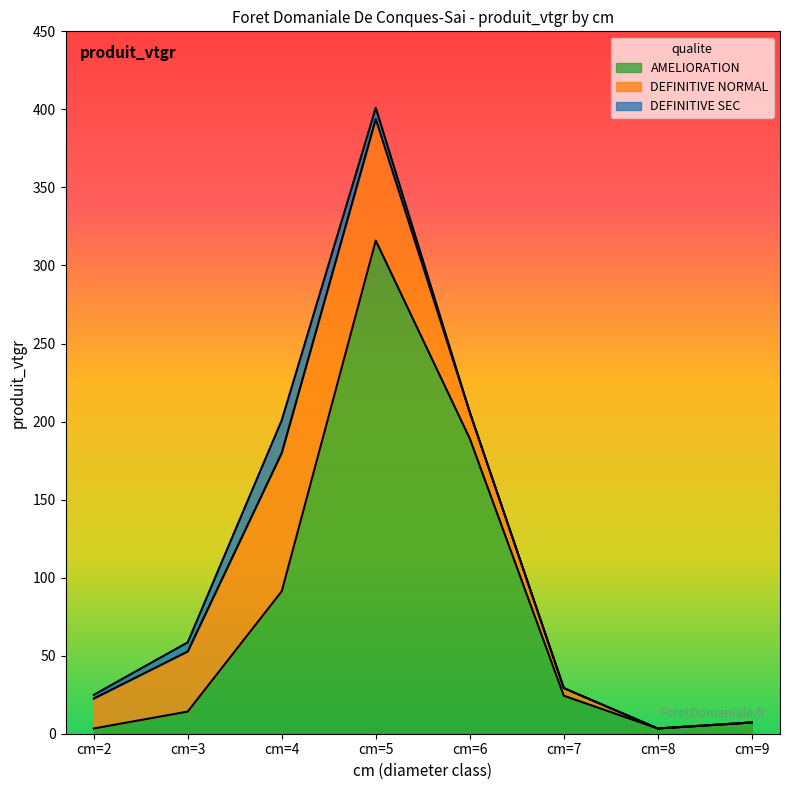

How many lines are shown in the chart?

3